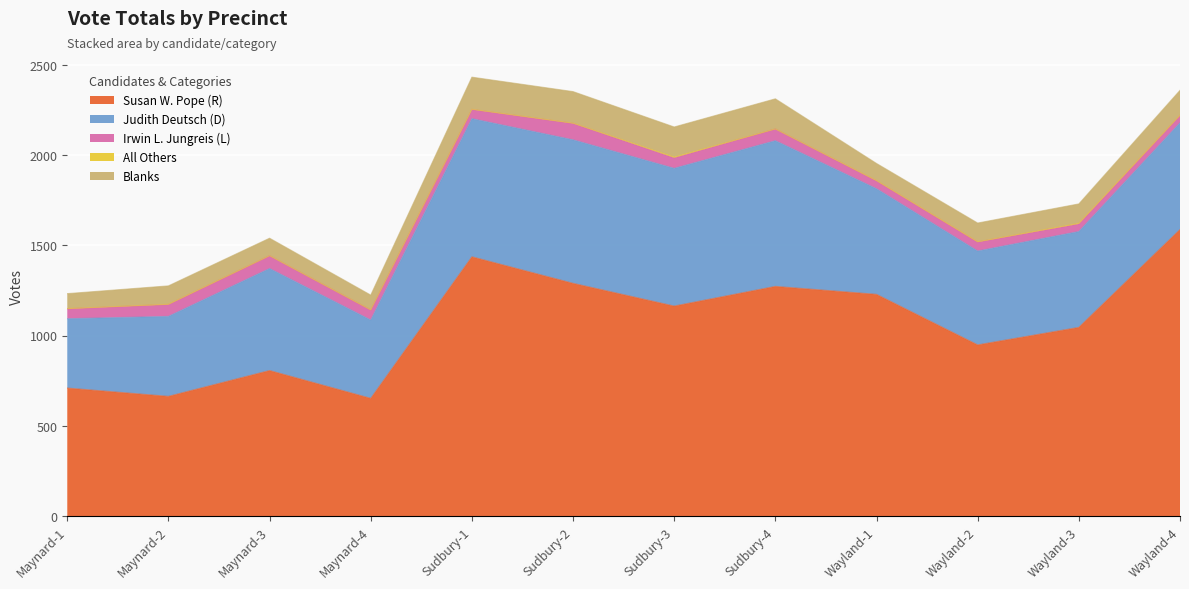

At which label is All Others closest to 2?

Maynard-1